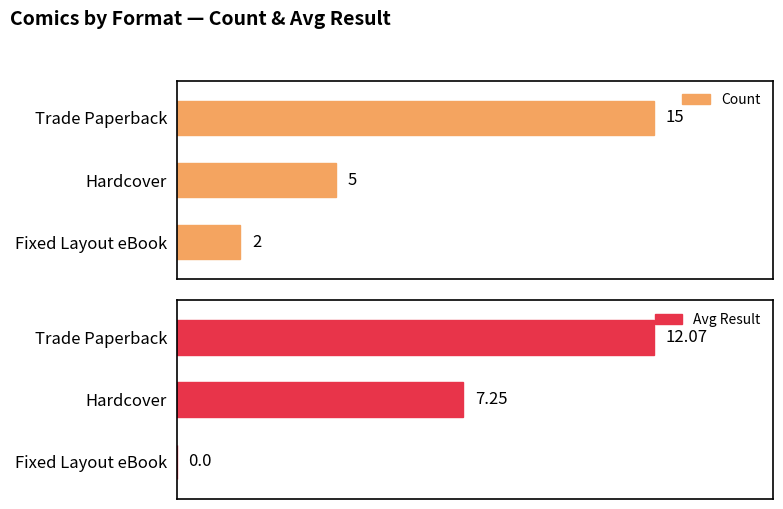

At which label is Avg Result closest to 6?

Hardcover